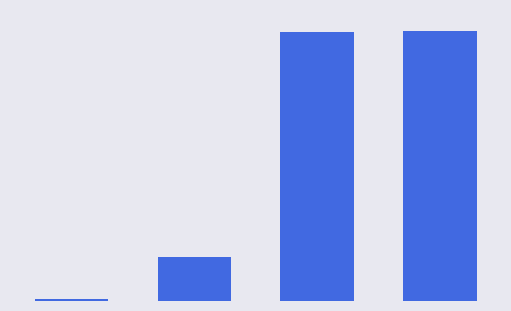

What is the sum of all values?

400954